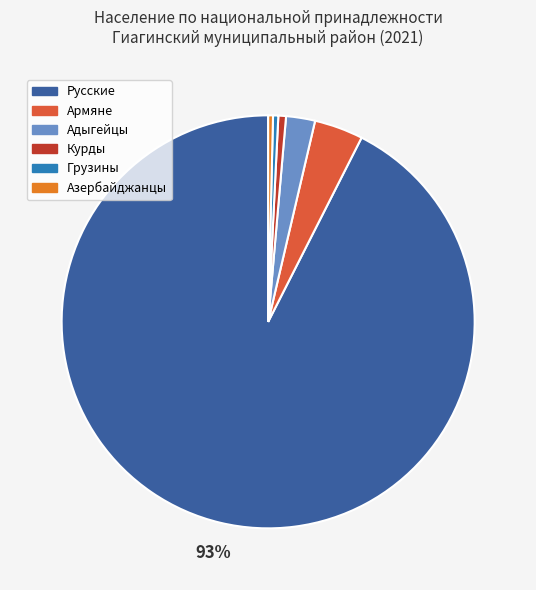

What is the largest slice in the pie chart?

Русские